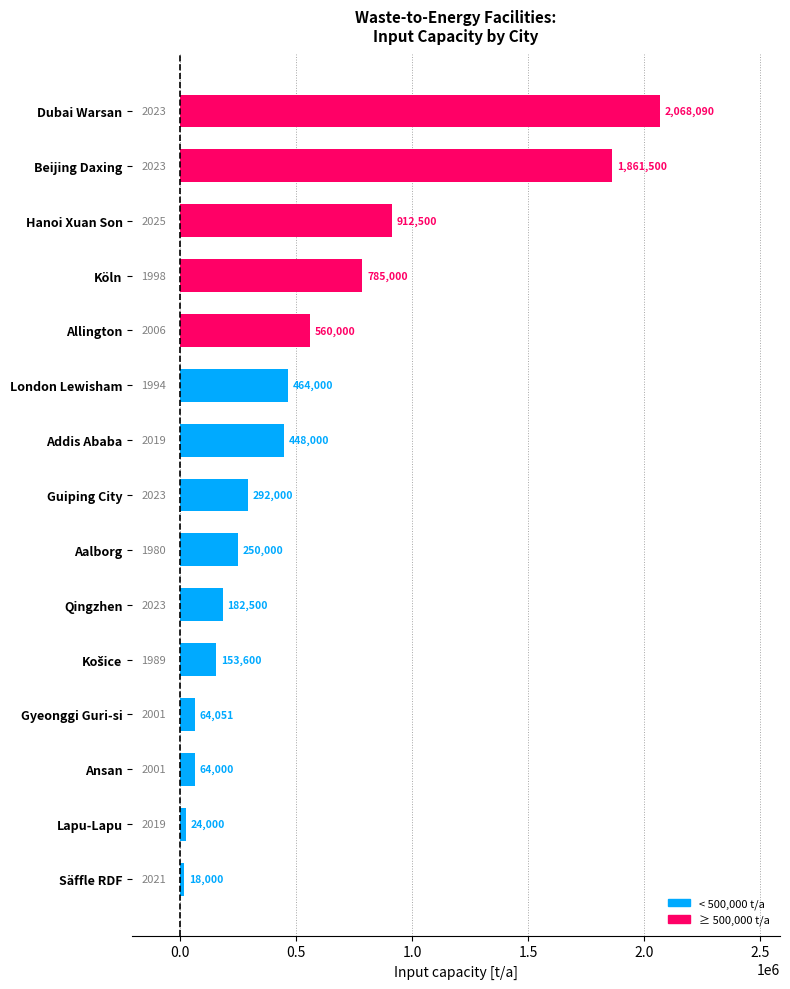

What is the difference between the second highest and minimum values?

1843500